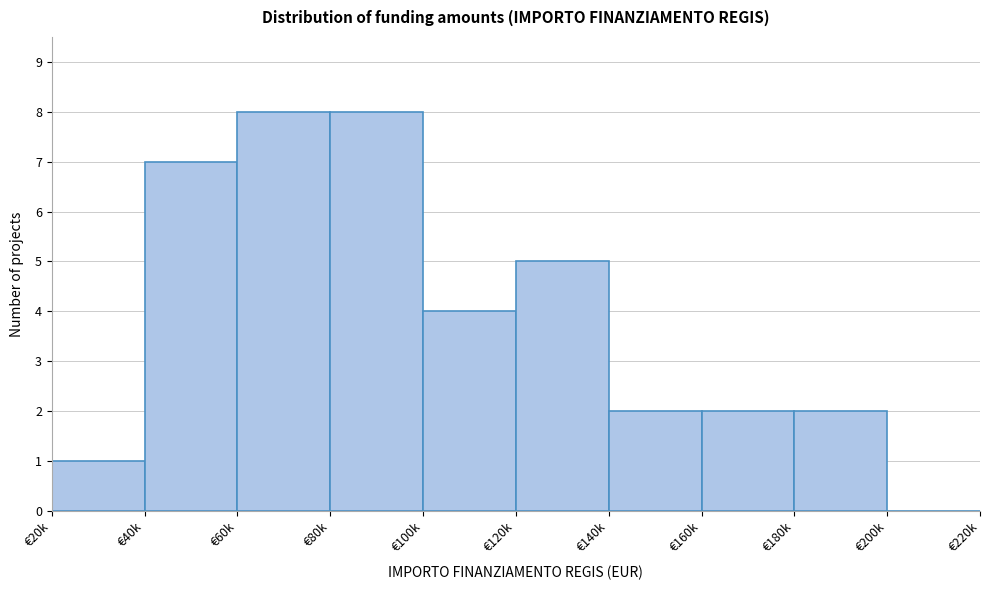

Reading left to right, list all the values displayed in this chart.

€20k=1	€40k=7	€60k=8	€80k=8	€100k=4	€120k=5	€140k=2	€160k=2	€180k=2	€200k=0